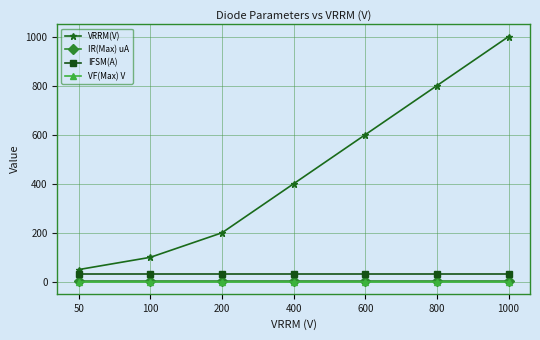

List the labels in order of VRRM(V) value, smallest first.

50, 100, 200, 400, 600, 800, 1000